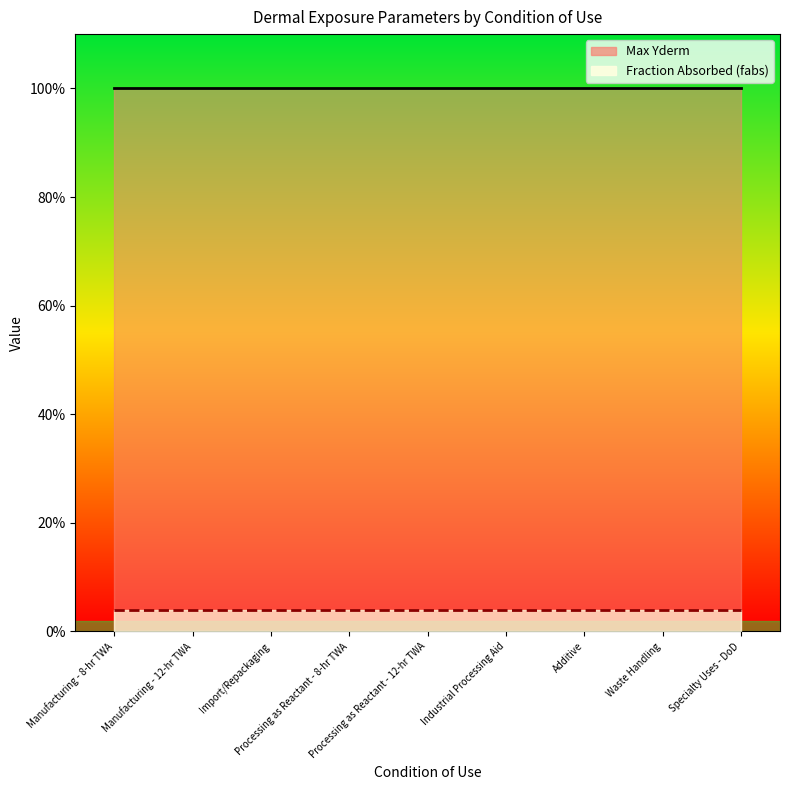

Reading right to left, what are all the values shown in this chart?

Max Yderm: 1.0	1.0	1.0	1.0	1.0	1.0	1.0	1.0	1.0
Fraction Absorbed (fabs): 0.0	0.0	0.0	0.0	0.0	0.0	0.0	0.0	0.0